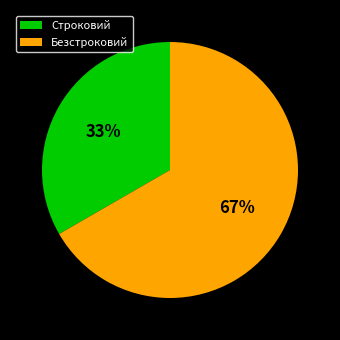

What is the smallest slice in the pie chart?

Строковий